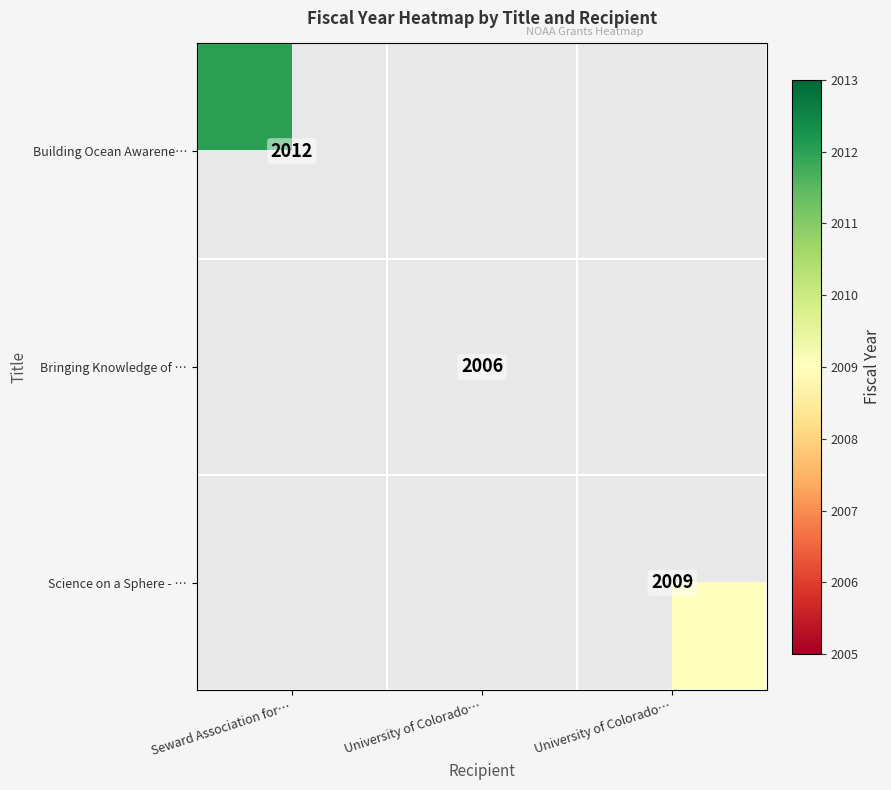

The value of Building Ocean Awarene… at Seward Association for… is 1379.8. True or false?

False